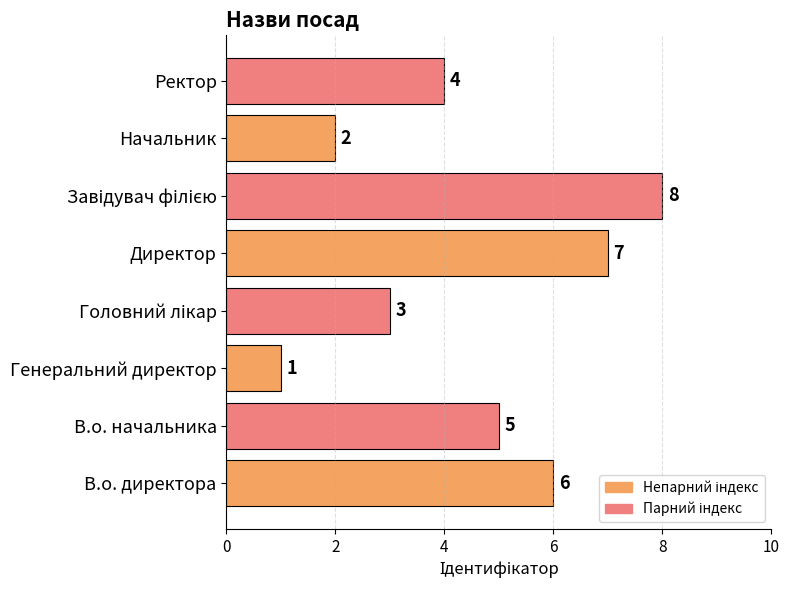

Which has a higher value, В.о. начальника or Директор?

Директор